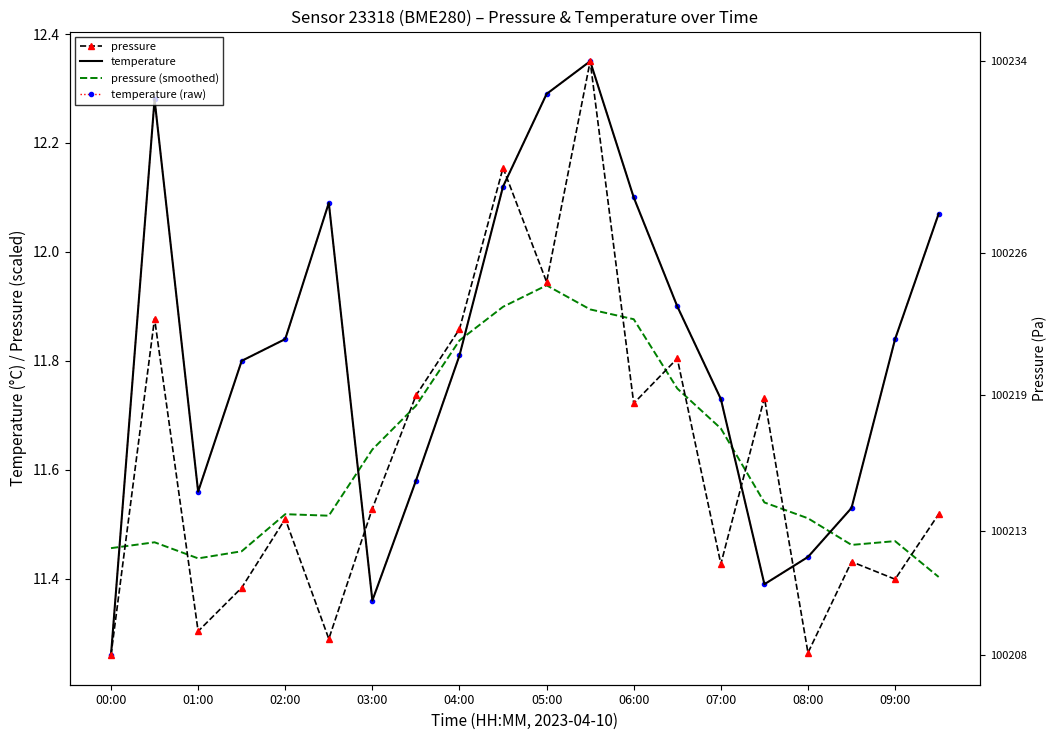

Which category has the lowest value in the temperature series?

00:00